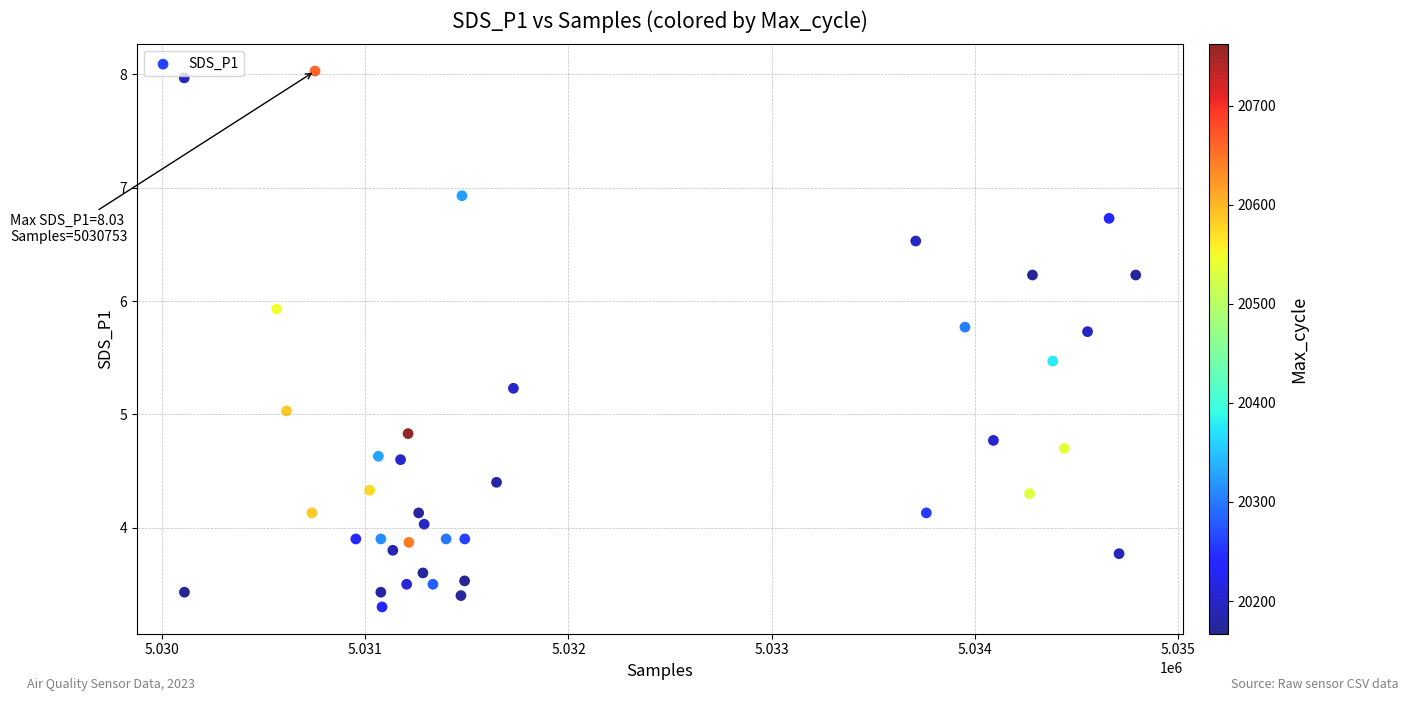

What is the range of X values (max minus min)?

4680.0